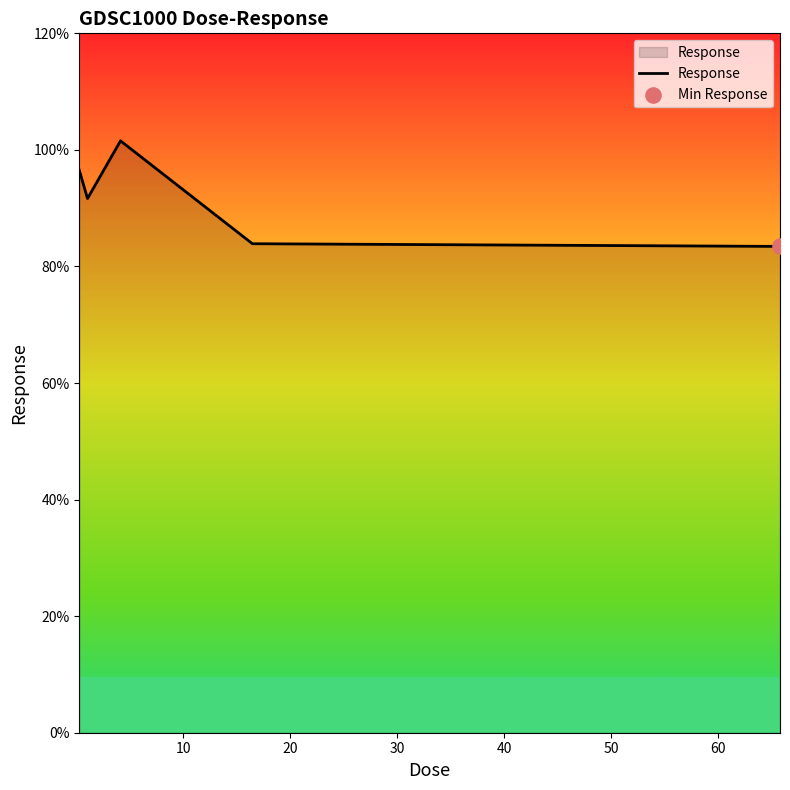

What is the average value?

91.4